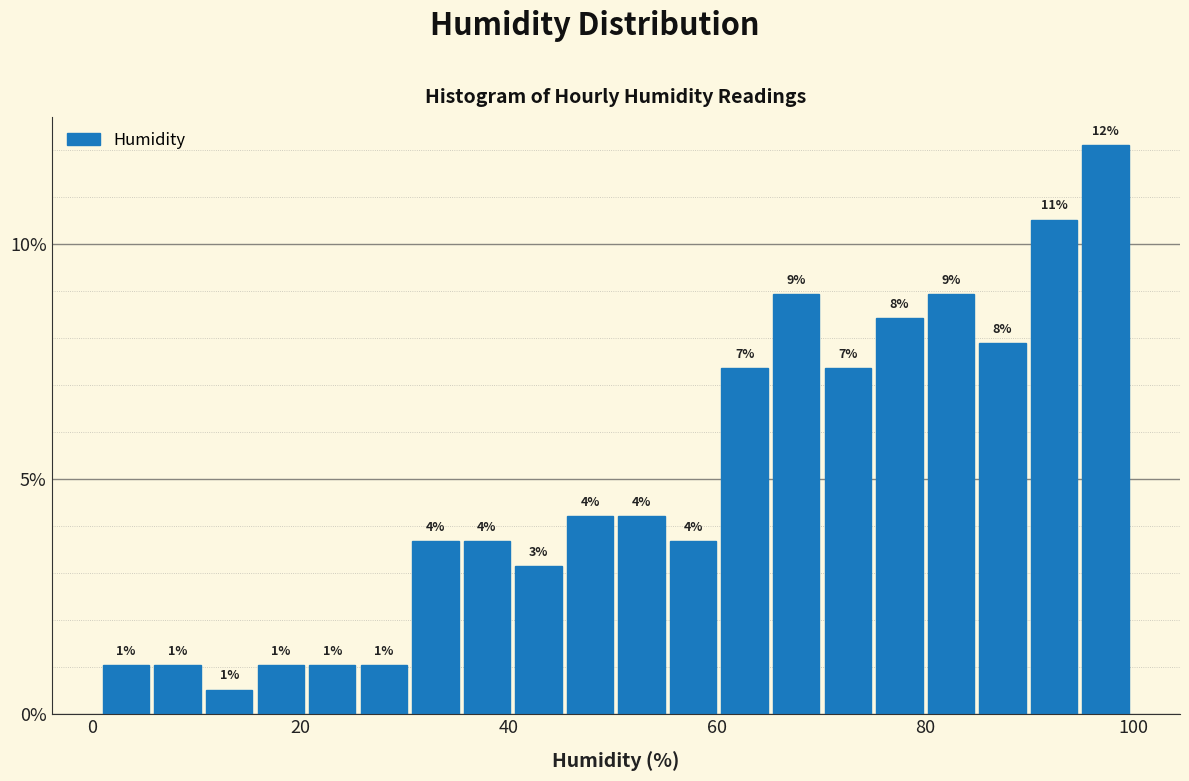

Read against the x-axis, roughly where is the centre of the tallest bar?

98